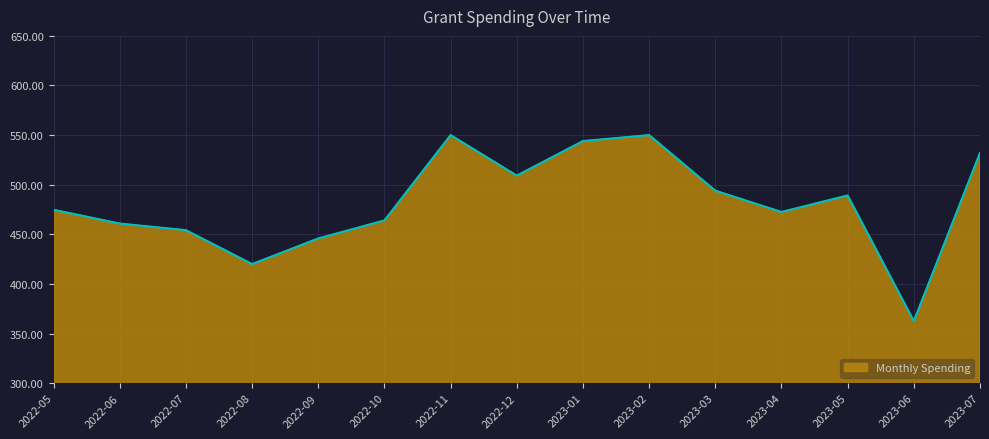

How many lines are shown in the chart?

1